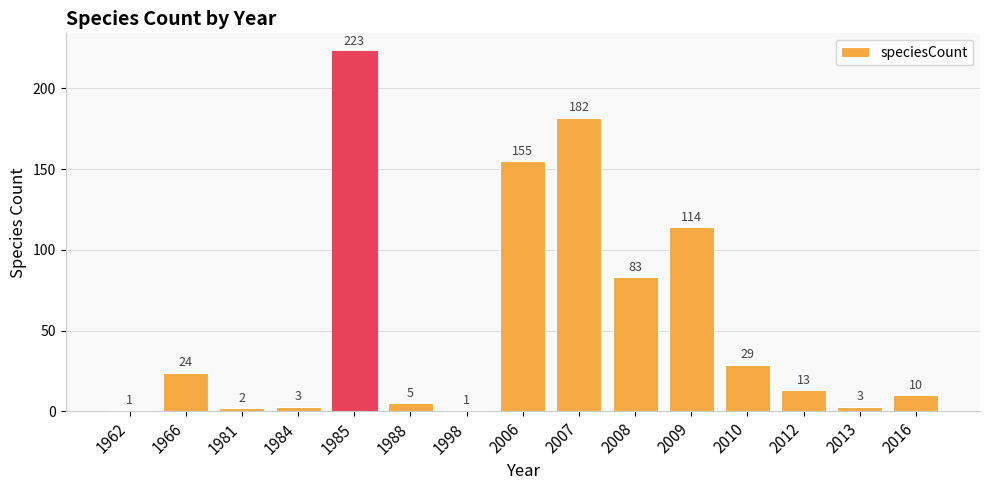

What is the value of the 7th bar from the left?

1